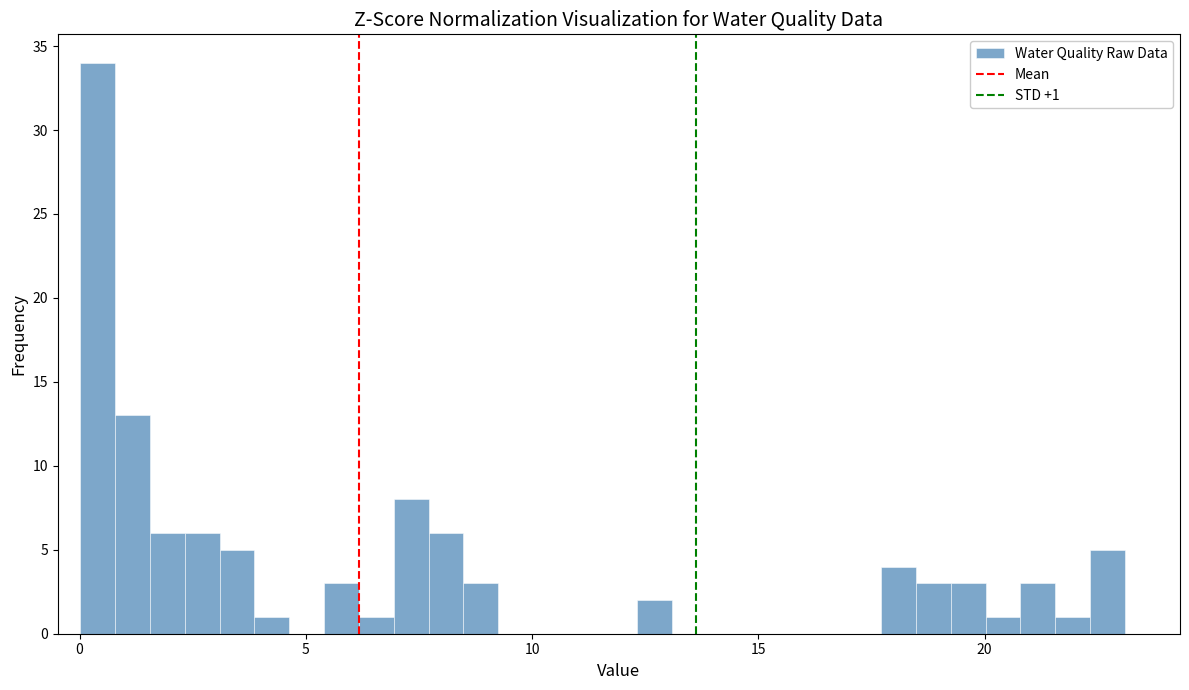

Around what value on the x-axis is the tallest bar? Give the approximate position of its centre, as read against the axis.

0.5